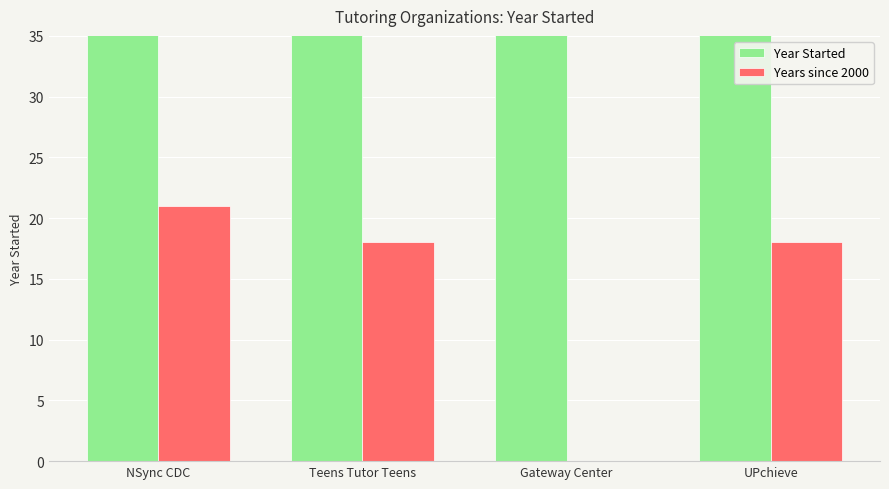

How many values in the Years since 2000 series are below 18?

1